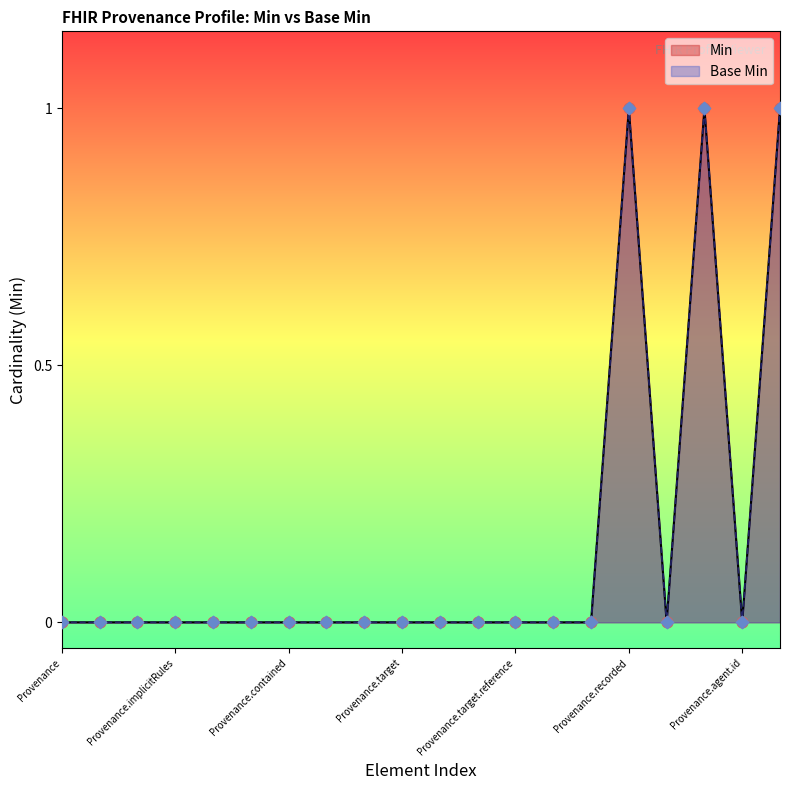

At which category is the sum across all series the highest?

Provenance.recorded